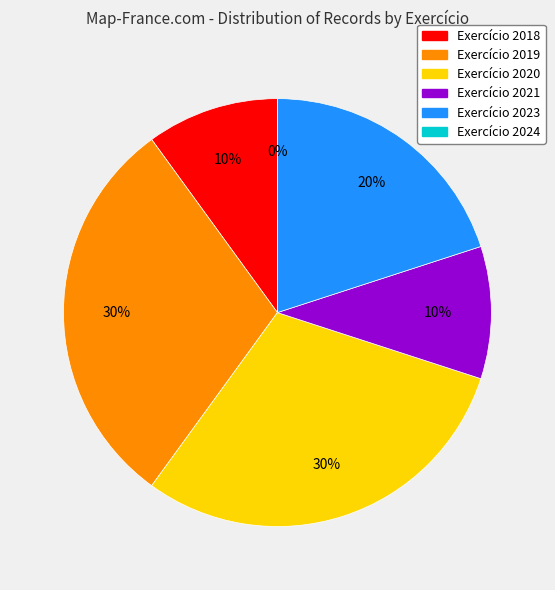

What percentage is NOT represented by 2020?

70.0%